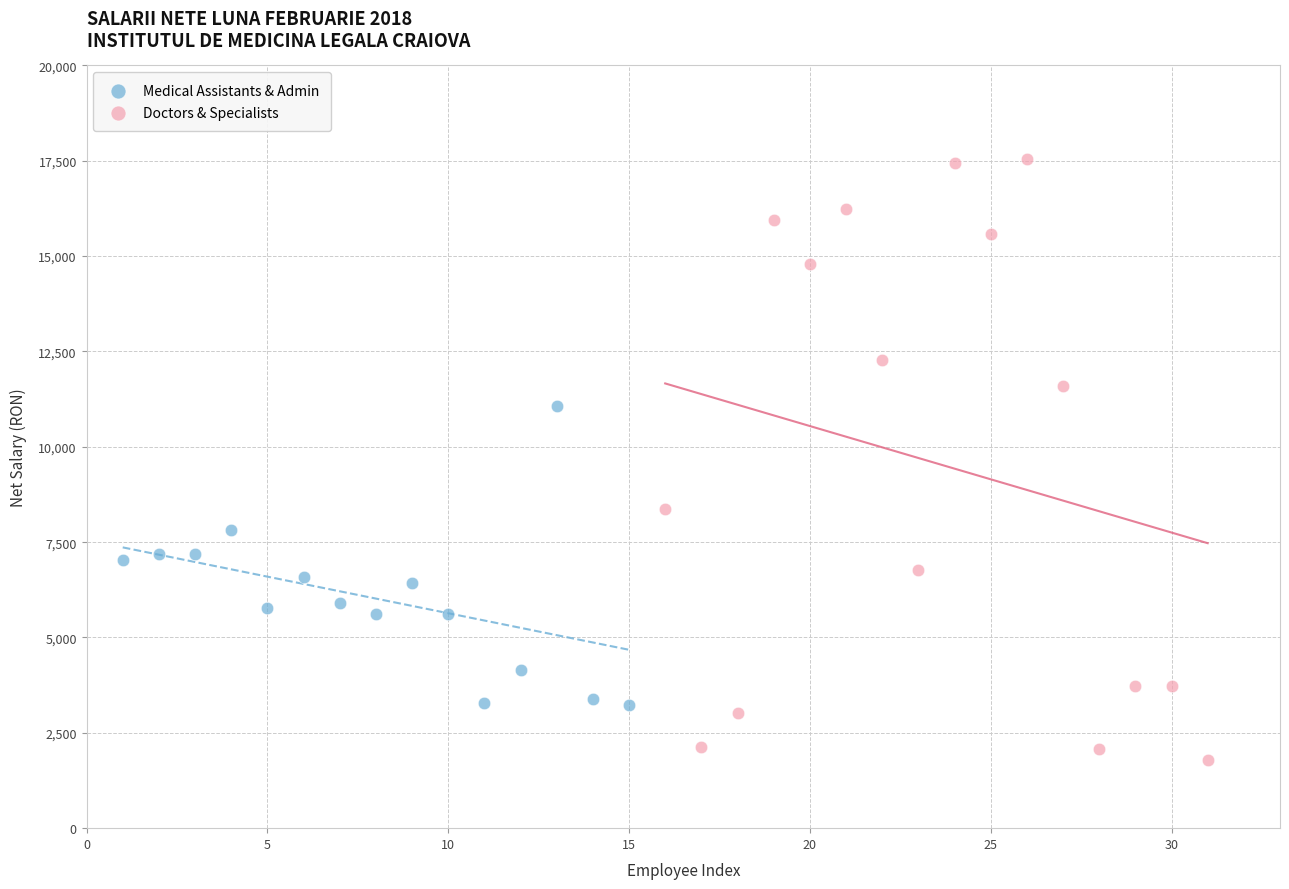

Which series reaches the maximum Y coordinate?

Doctors & Specialists